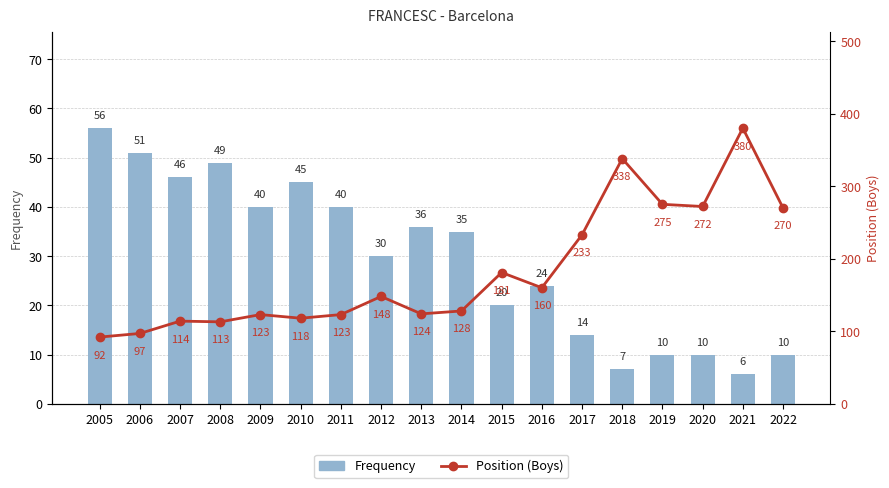

What is the value of the Position (Boys) bar at the 17th from the left?

380